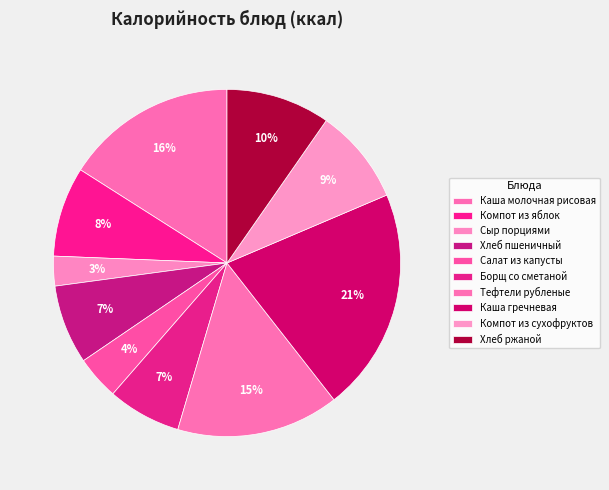

To the nearest percent, what is the difference between the largest and smallest slice percentages?

18%